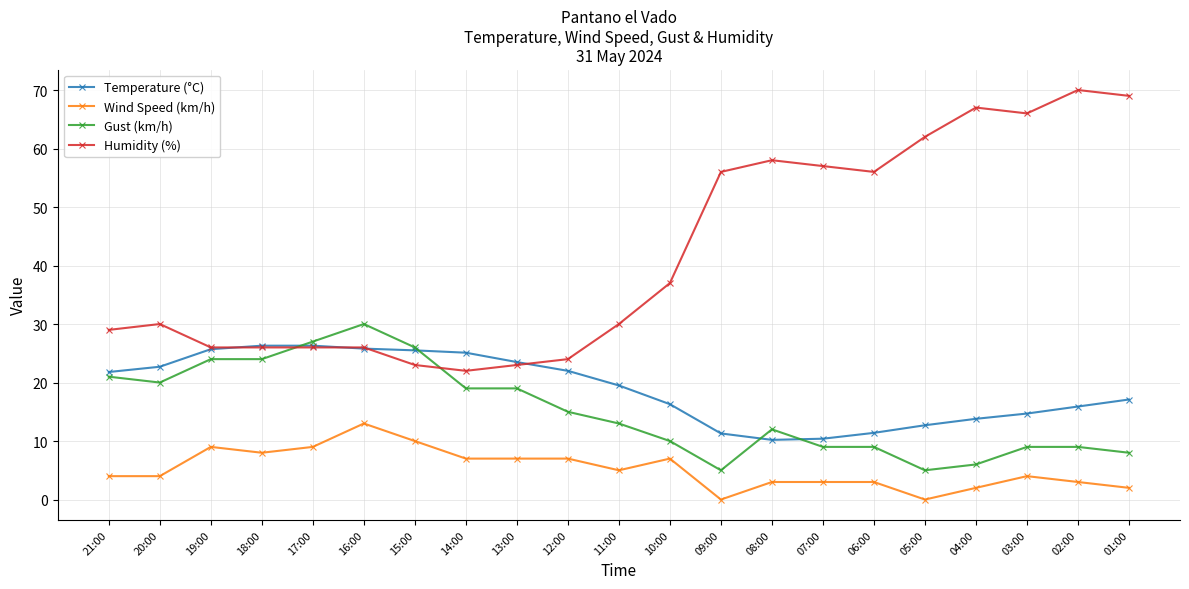

At which label does Wind Speed (km/h) reach its peak?

16:00